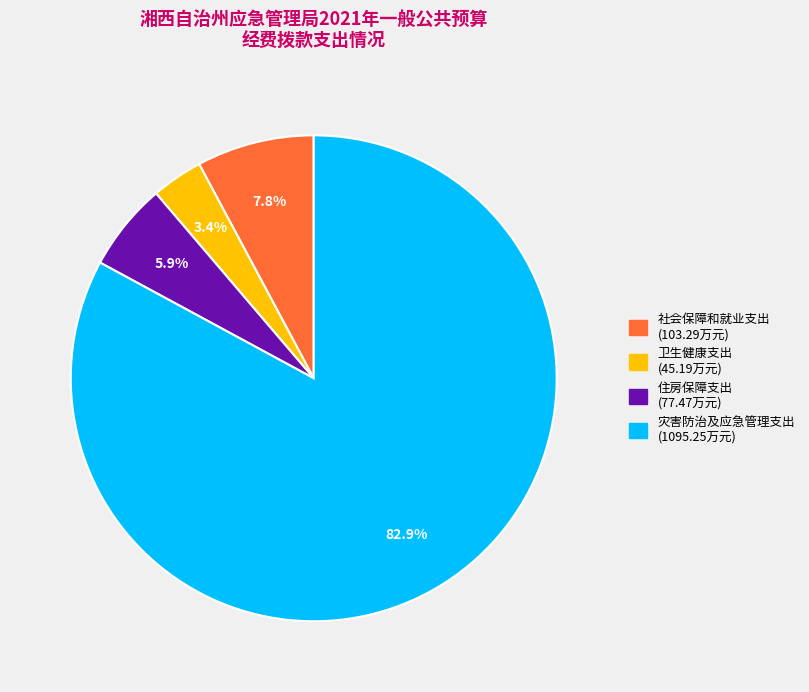

To the nearest percent, what is the difference between the 住房保障支出 and 社会保障和就业支出 slice percentages?

2%